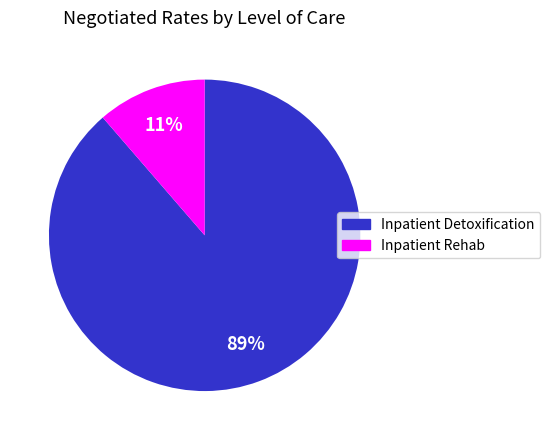

True or false: Inpatient Rehab accounts for 2% of the total.

False